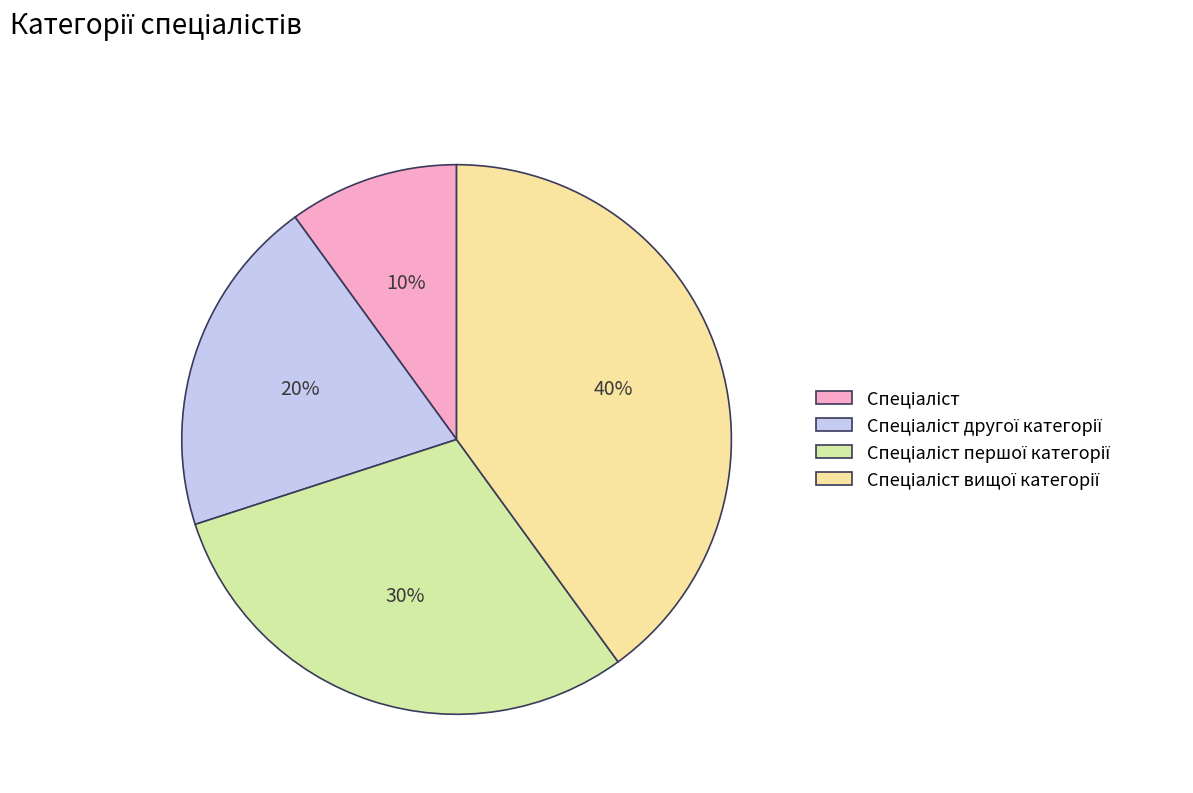

True or false: Спеціаліст accounts for 10% of the total.

True